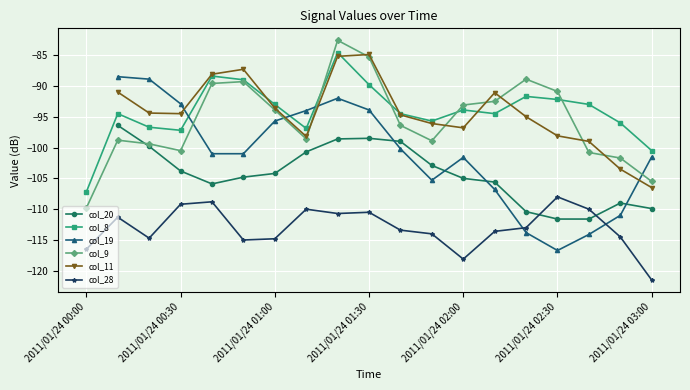

In col_28, how many points are higher than both neighbors (excluding endpoints)?

5